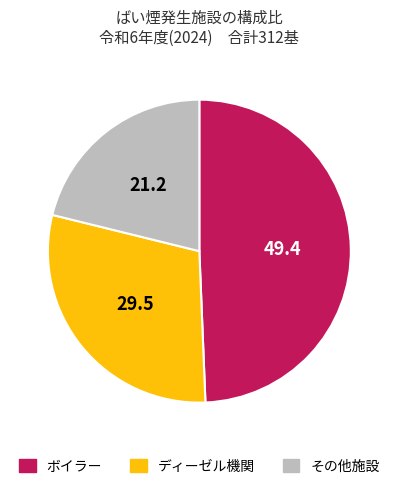

Does any single category account for the majority?

No